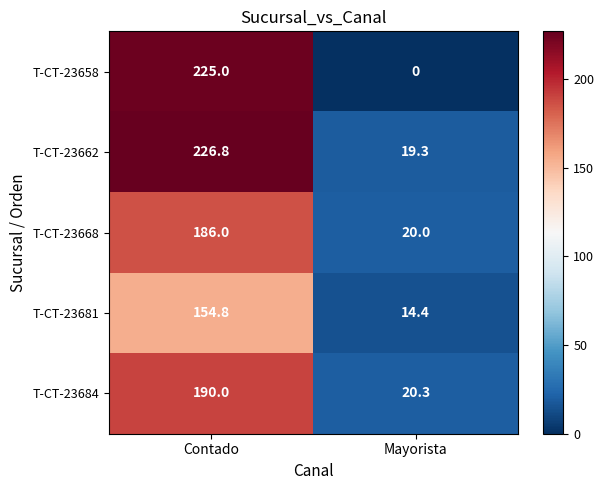

List the series in order of their peak value, highest first.

T-CT-23662, T-CT-23658, T-CT-23684, T-CT-23668, T-CT-23681